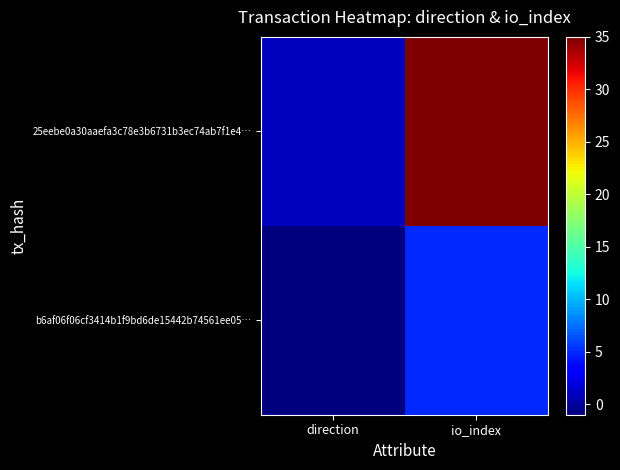

List the series in order of their peak value, lowest first.

b6af06f06cf3414b1f9bd6de15442b74561ee05…, 25eebe0a30aaefa3c78e3b6731b3ec74ab7f1e4…